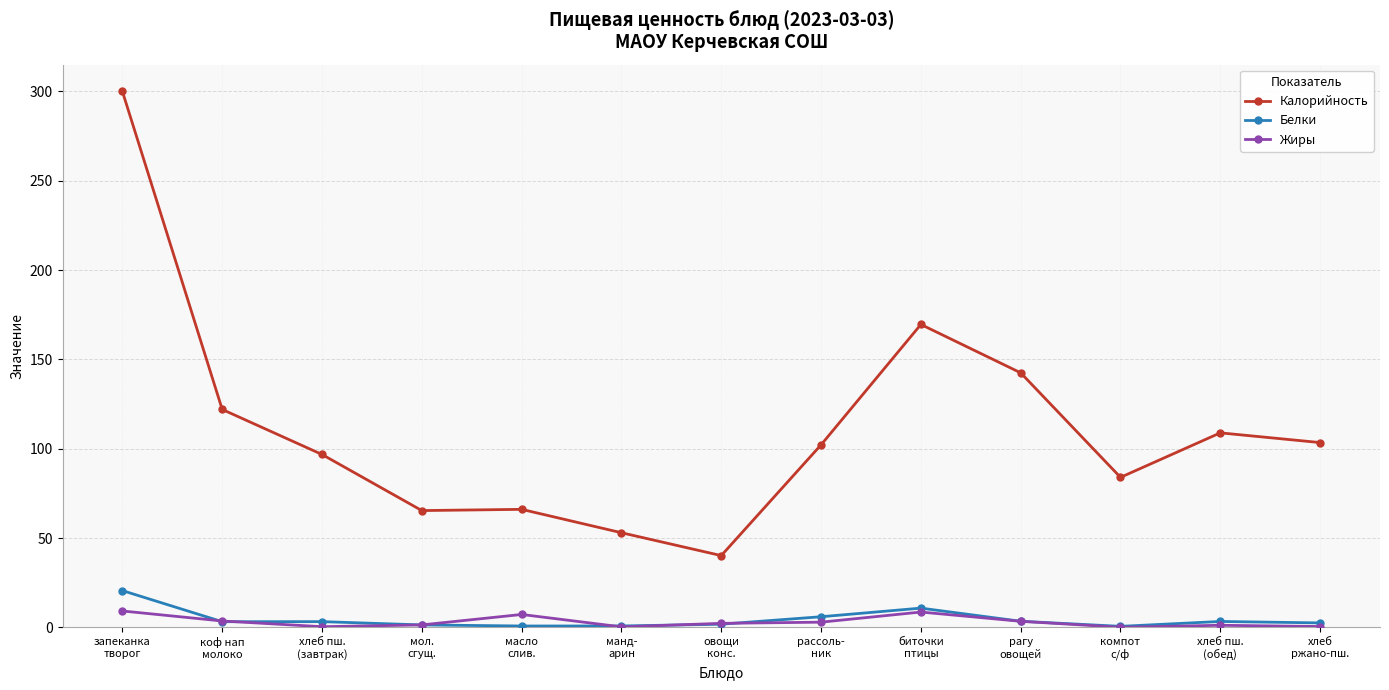

Is the value of Белки at масло
слив. greater than the value of Калорийность at хлеб
ржано-пш.?

No